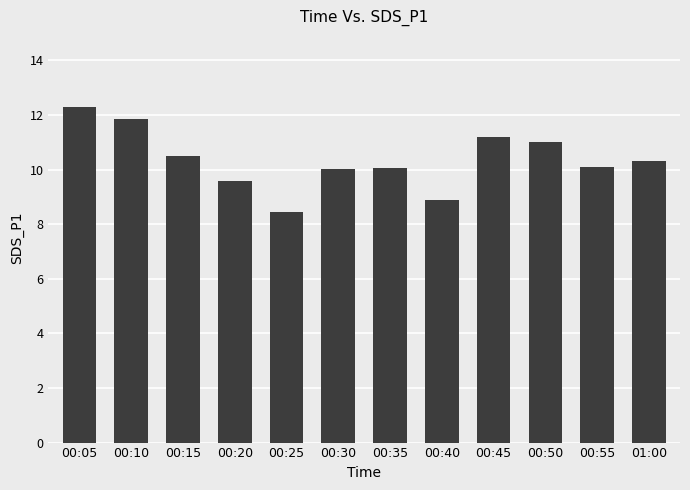

What is the label of the 11th bar from the left?

00:55